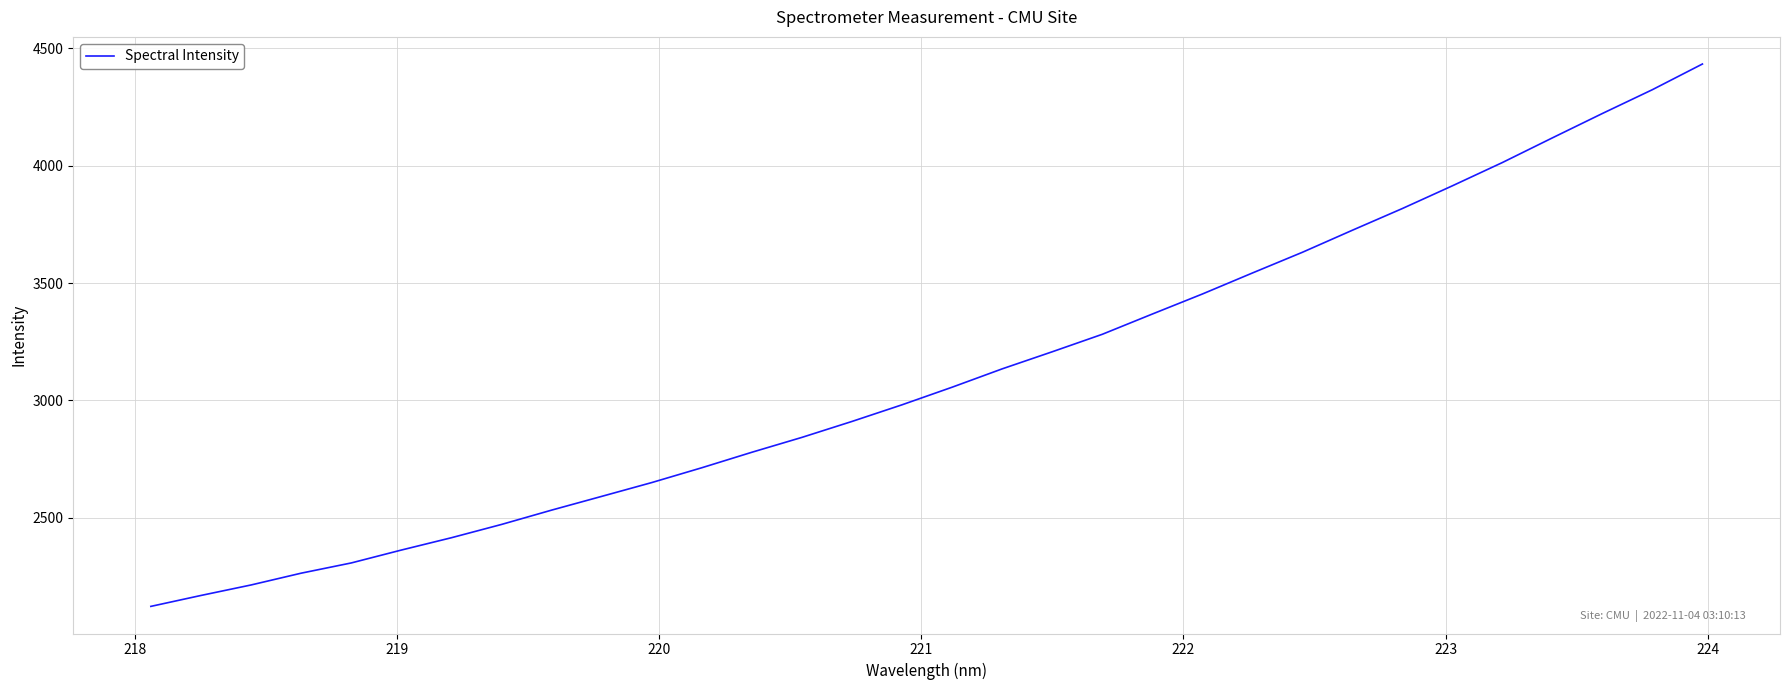

What is the greatest value displayed?

4433.3